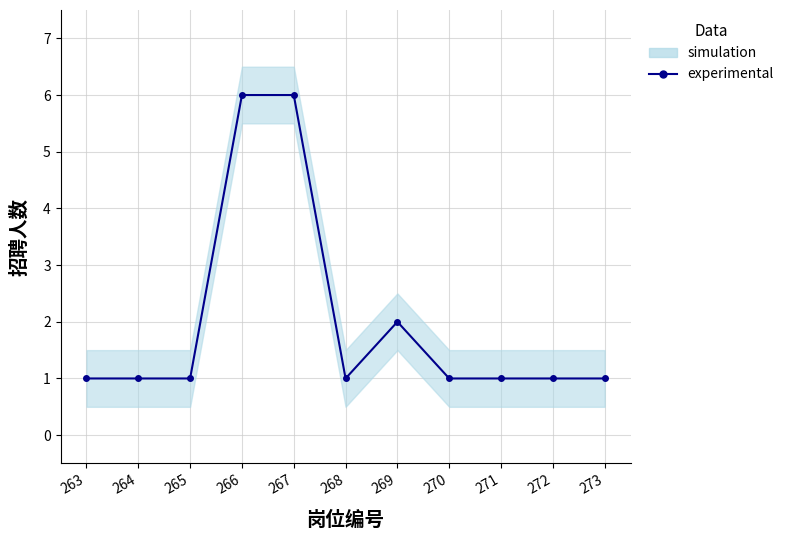

What value does the data have at 265?

1